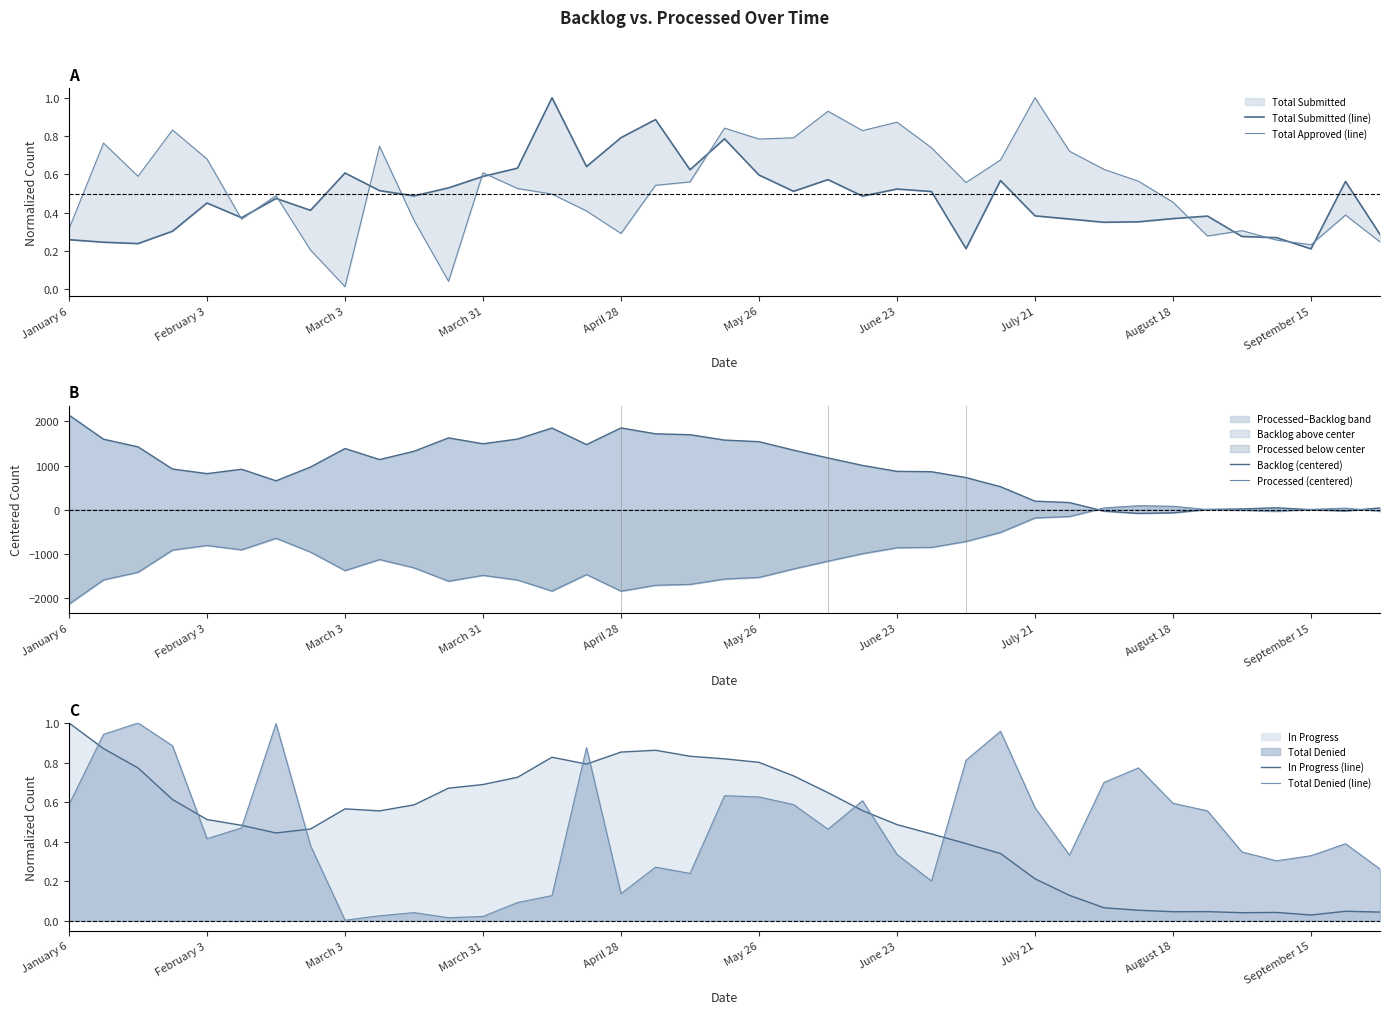

Between which two adjacent categories do Backlog (centered) and In Progress (line) first intersect?

29 and 30